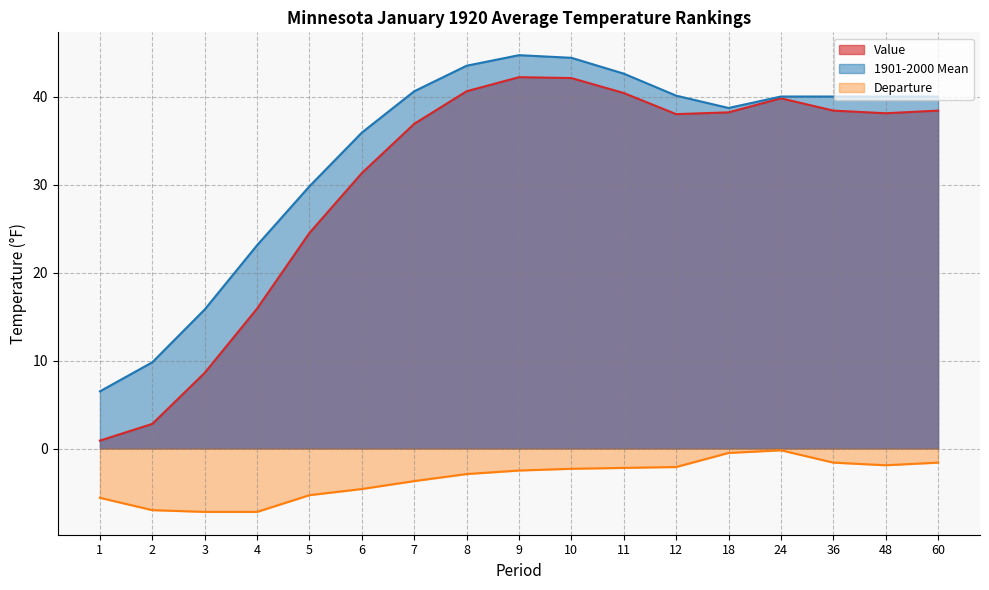

Does the chart have visible grid lines?

Yes